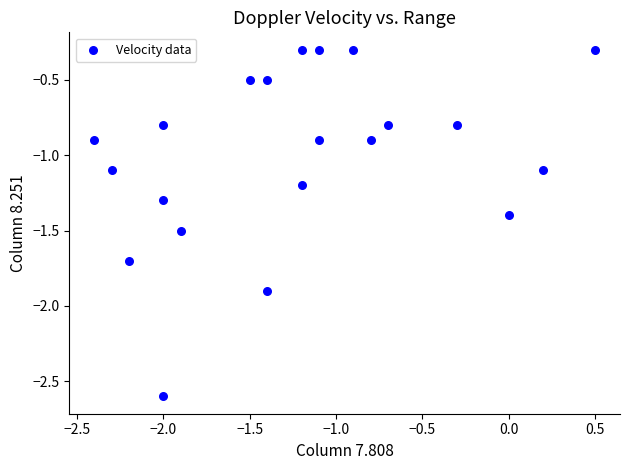

What is the range of X values (max minus min)?

2.9